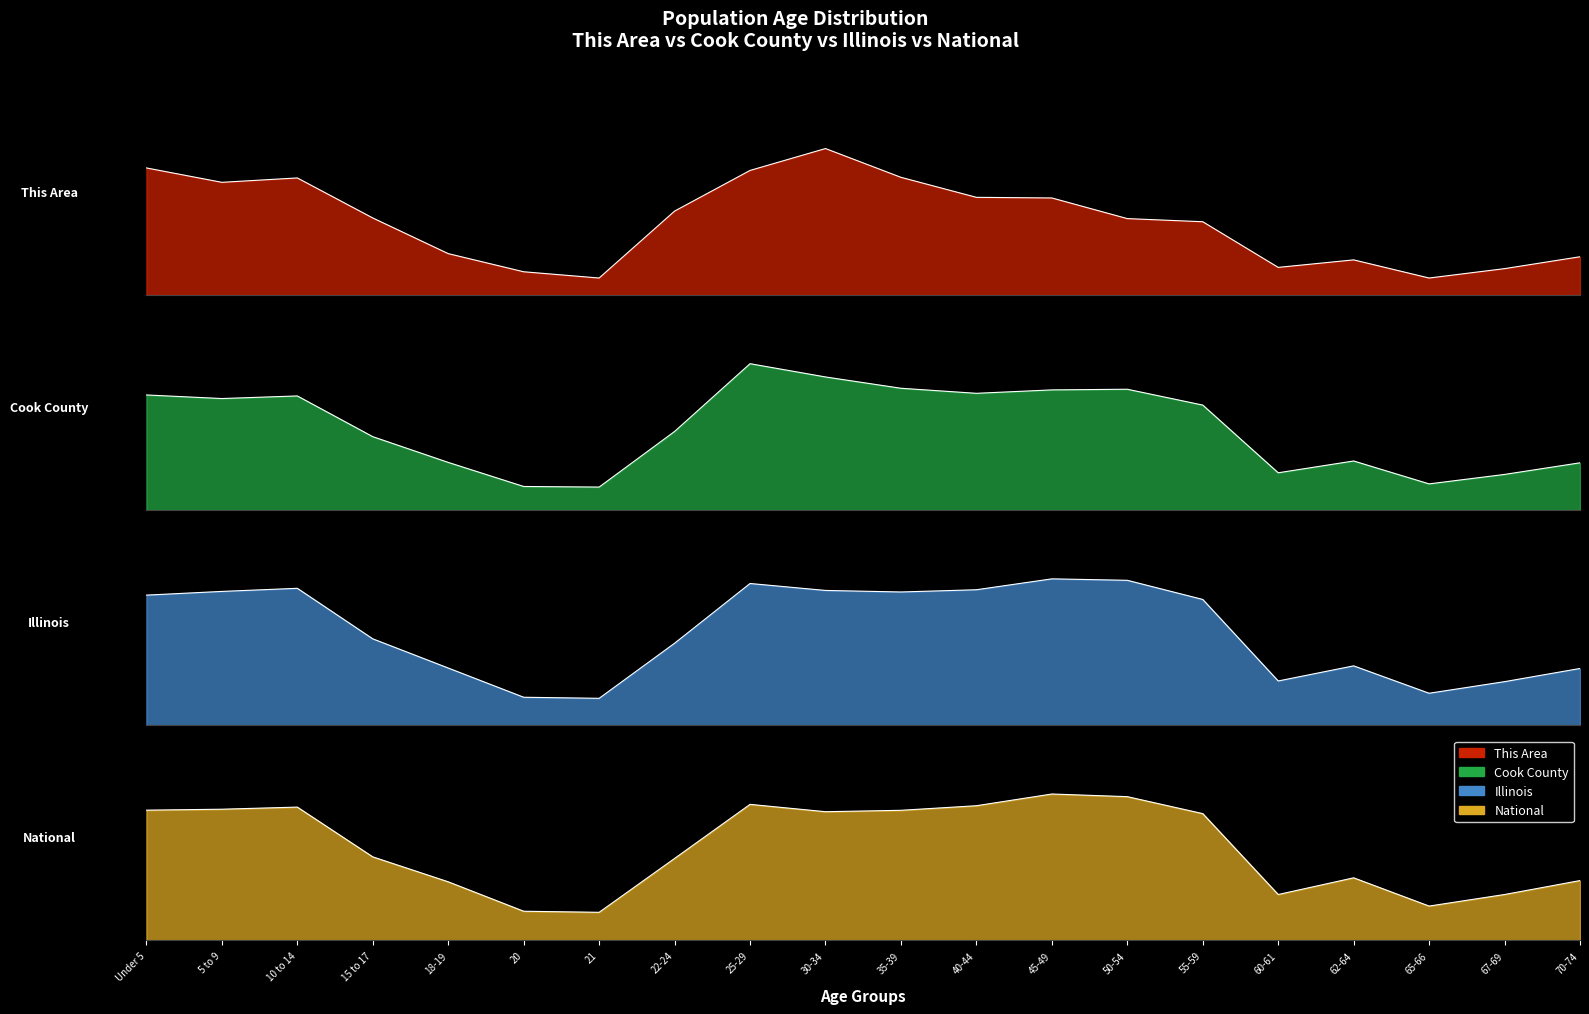

Between 35-39 and 60-61, which is larger?

35-39